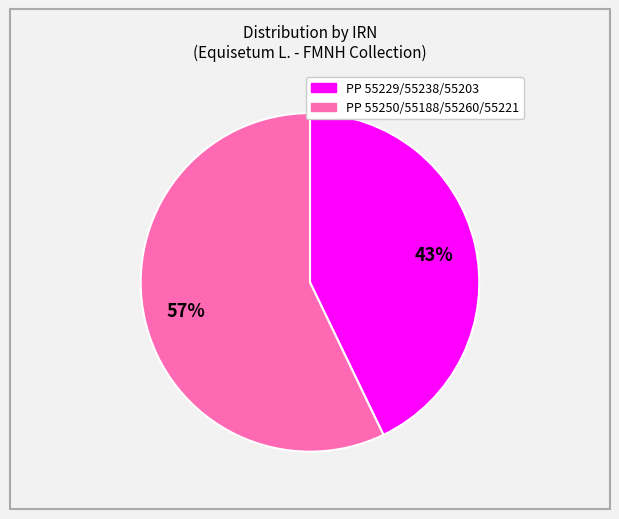

Is there any slice that represents more than half of the pie?

Yes